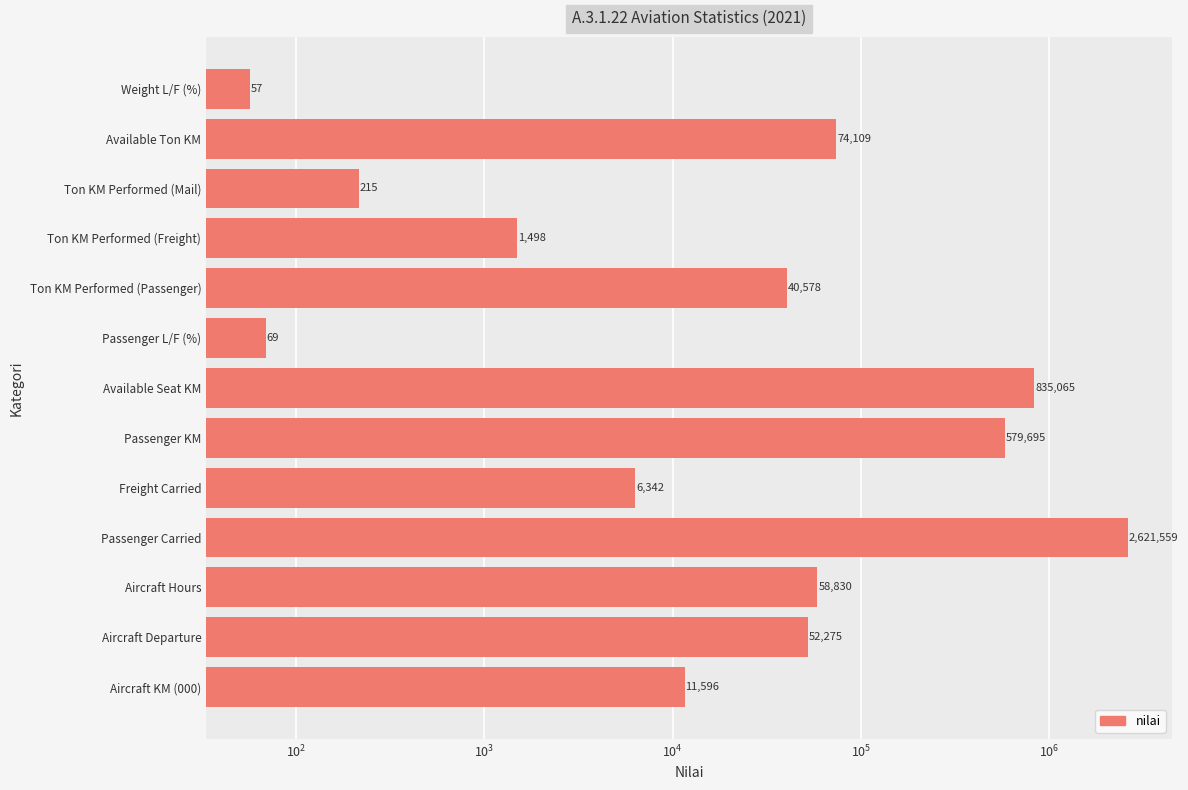

What is the greatest value displayed?

2621559